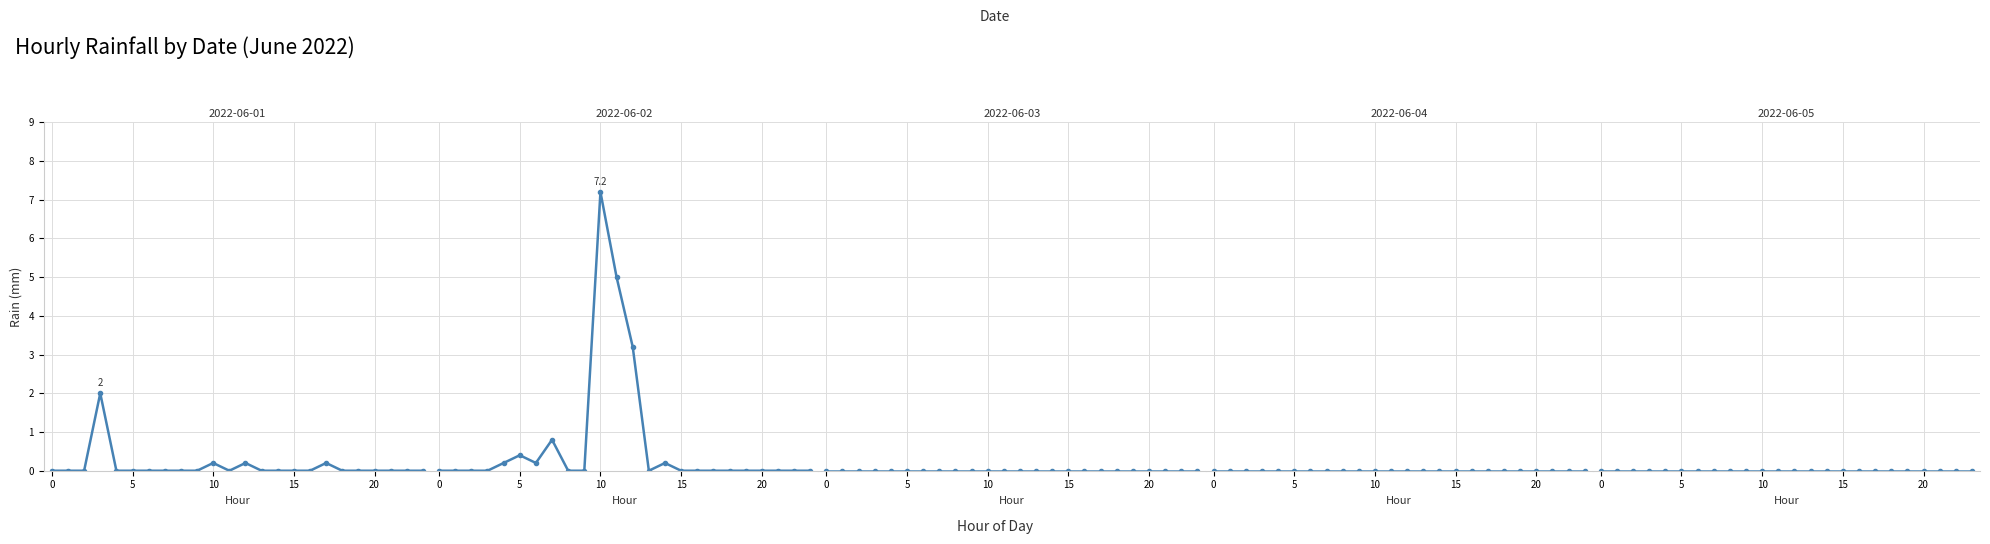

Which series has the largest range (max minus min)?

2022-06-02